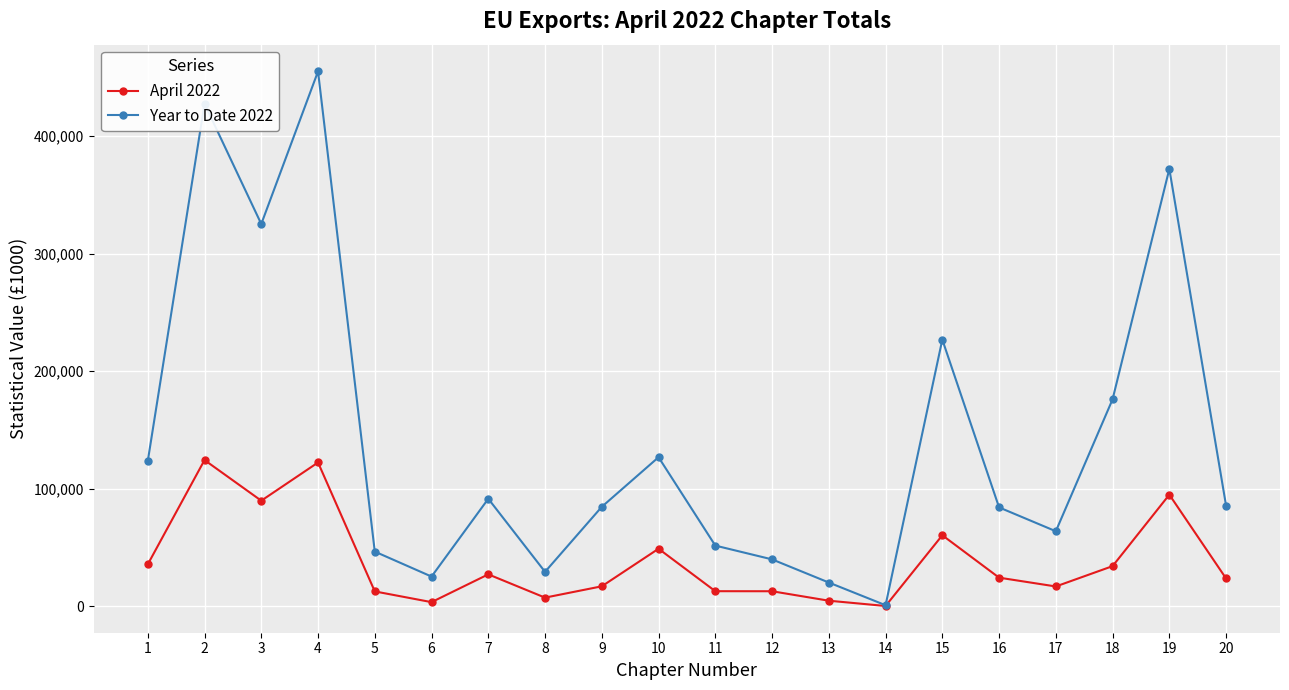

What is the sum of the Year to Date 2022 values at 19 and 12?

411882